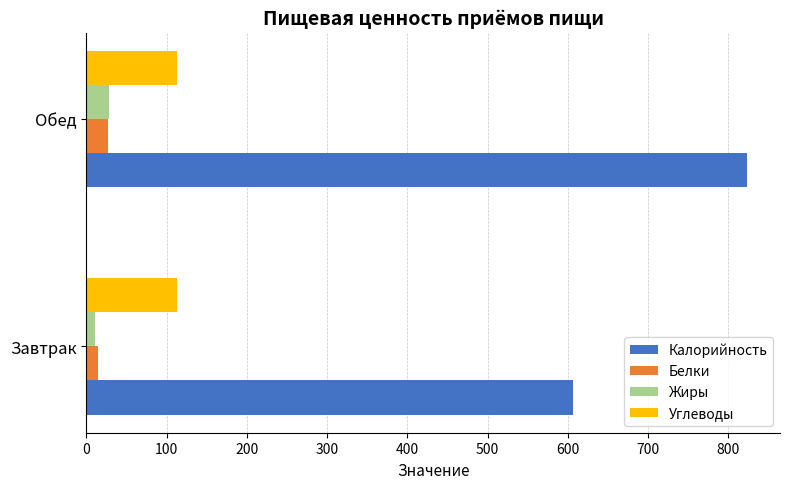

How many data points does each series have?

2